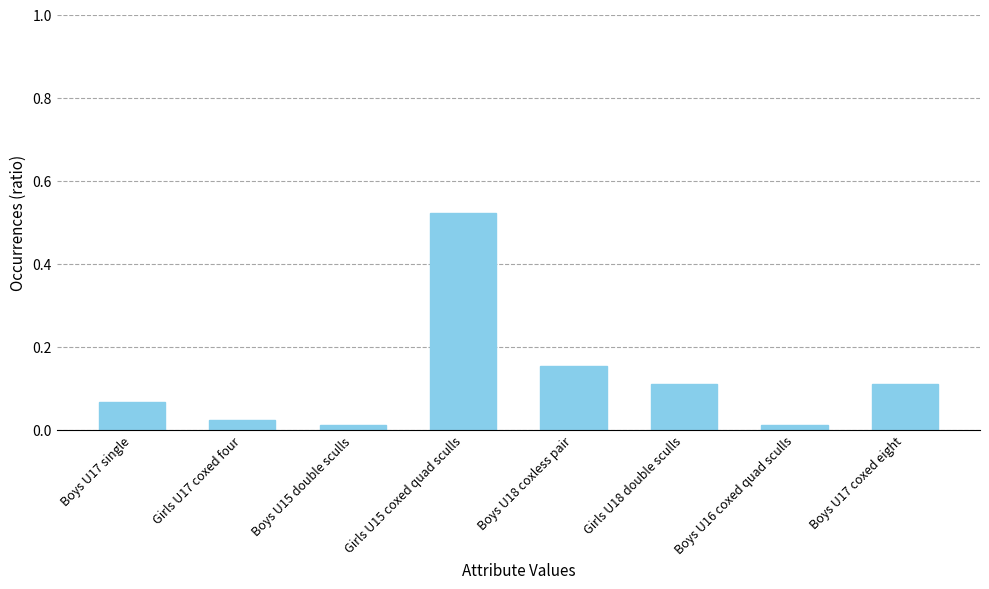

What is the sum of all values?

1.0